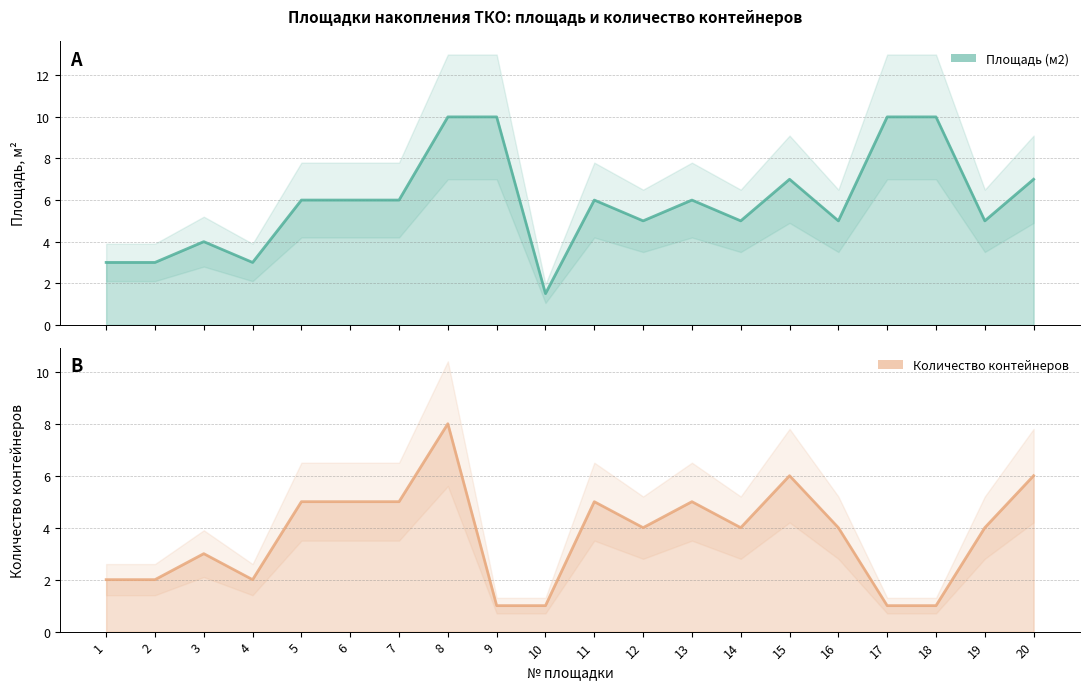

What is the difference between the maximum and minimum values in the Количество контейнеров series?

7.0